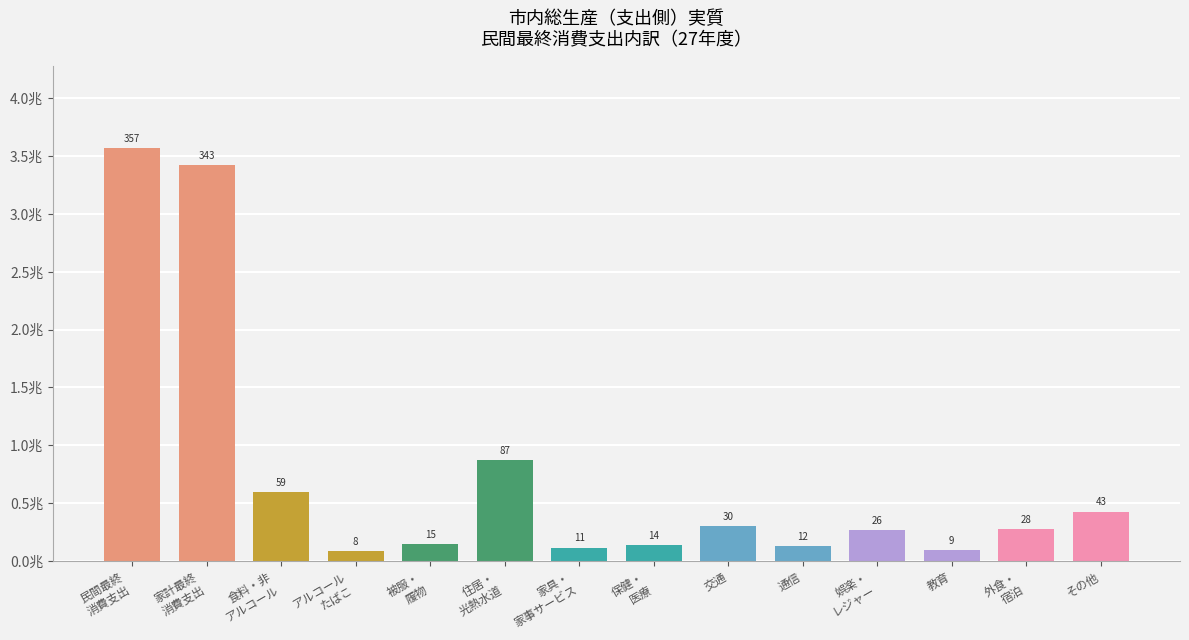

Does the chart contain any negative values?

No